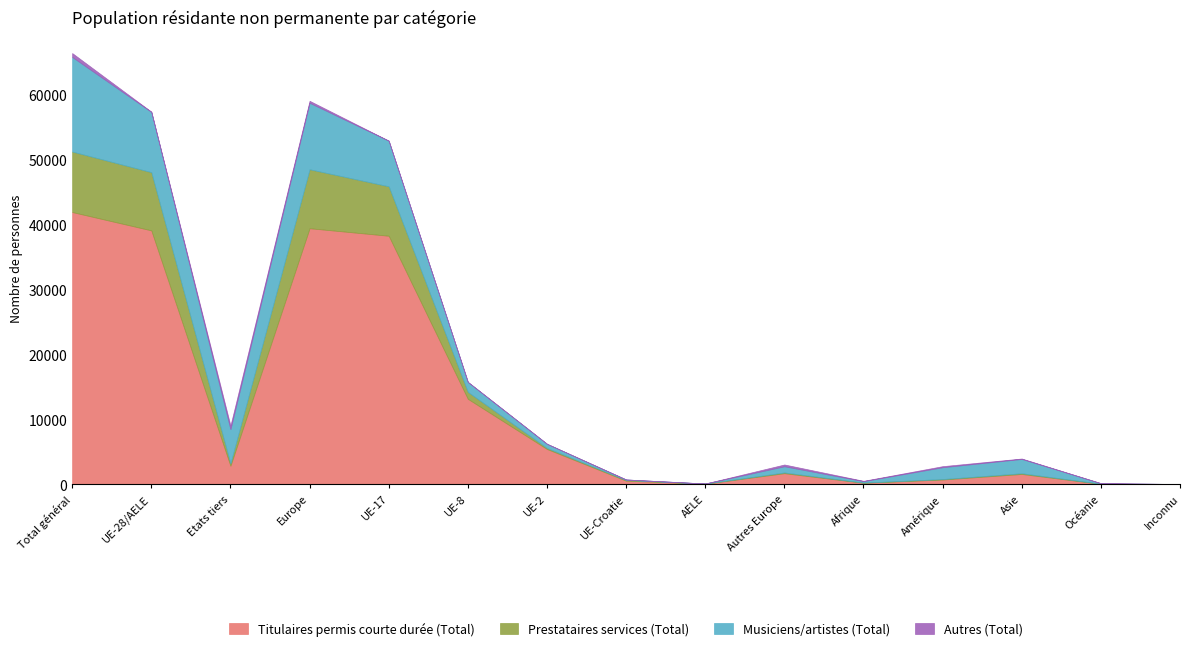

What is the minimum value for Titulaires permis courte durée (Total)?

4